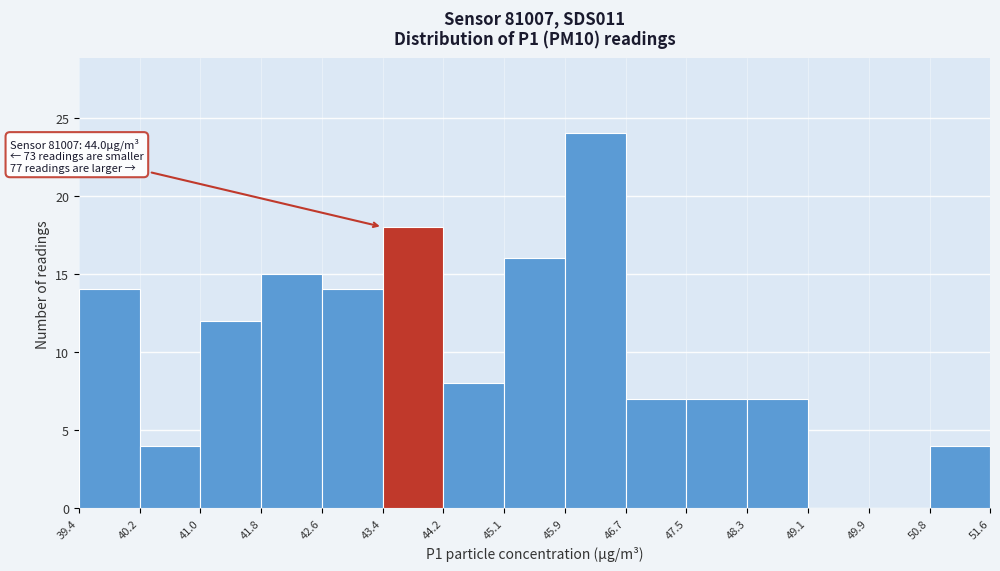

Over which range of the x-axis is the bar tallest?

45.9 to 46.7